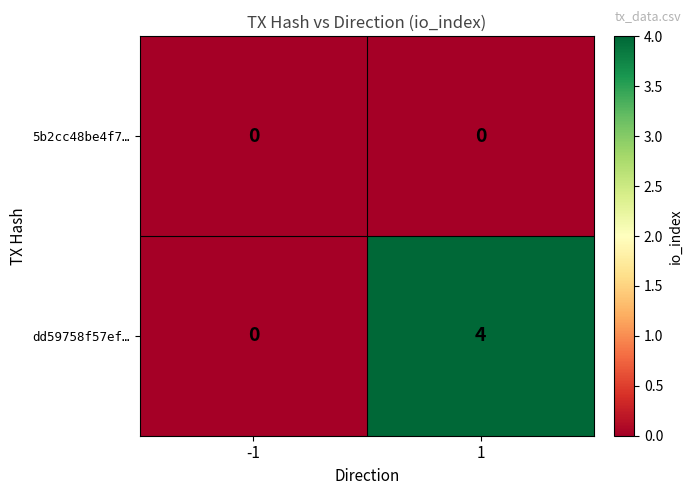

What is the total value across all series at 1?

4